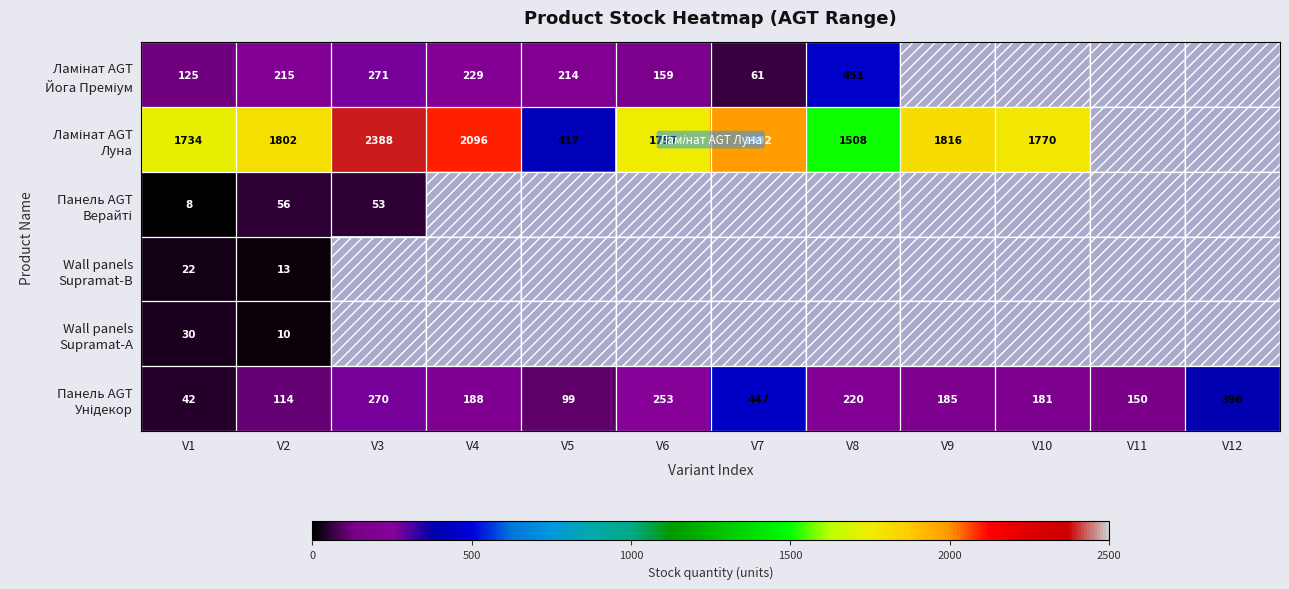

List the labels in order of Ламінат AGT Йога Преміум value, smallest first.

V9, V10, V11, V12, V7, V1, V6, V5, V2, V4, V3, V8